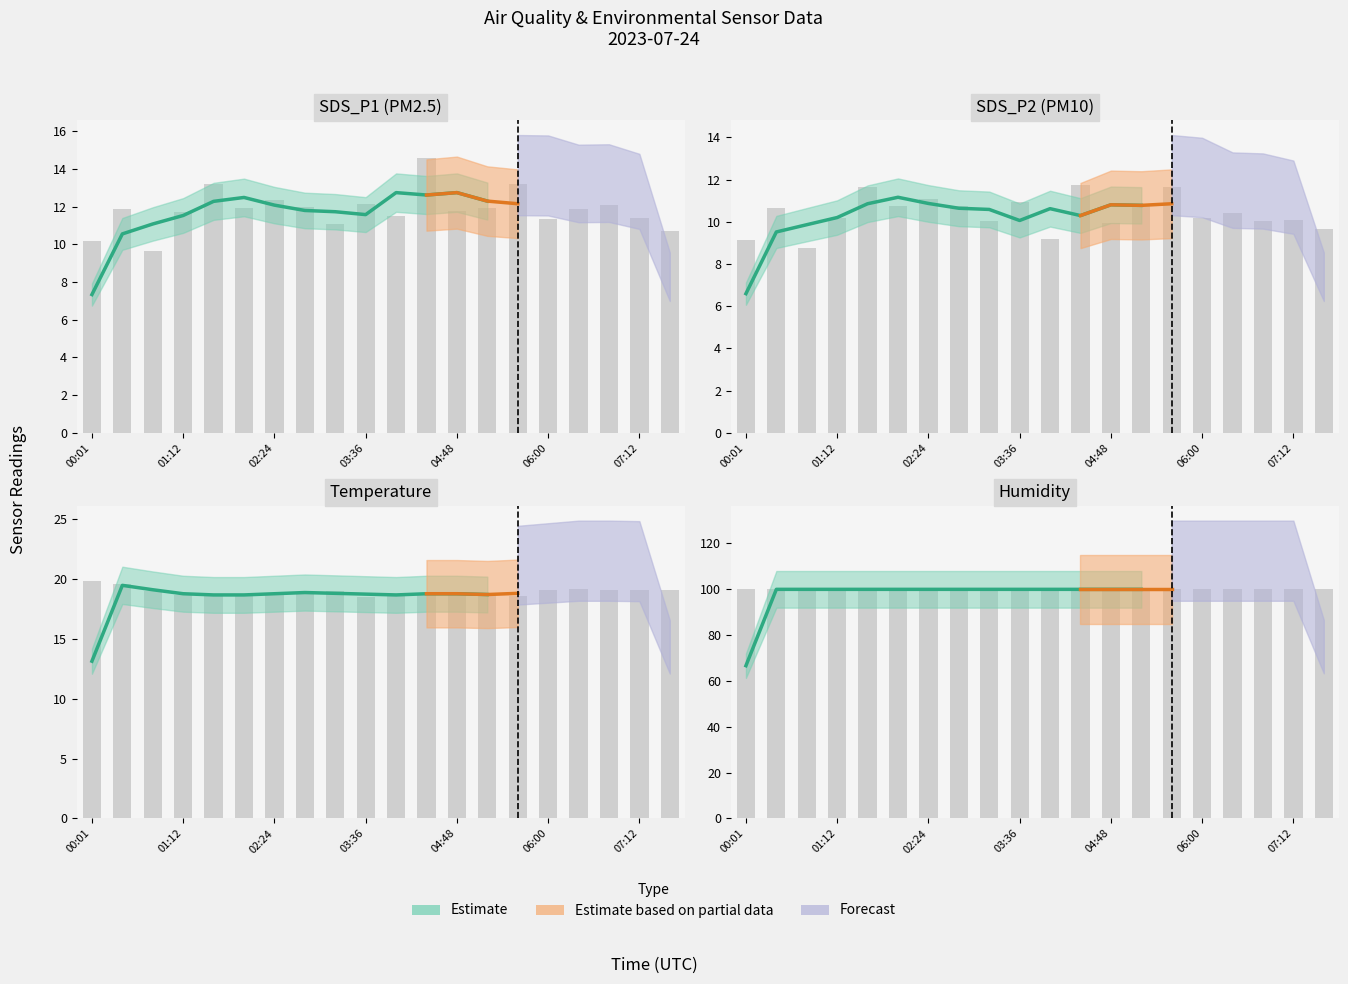

How many groups of bars are there?

20